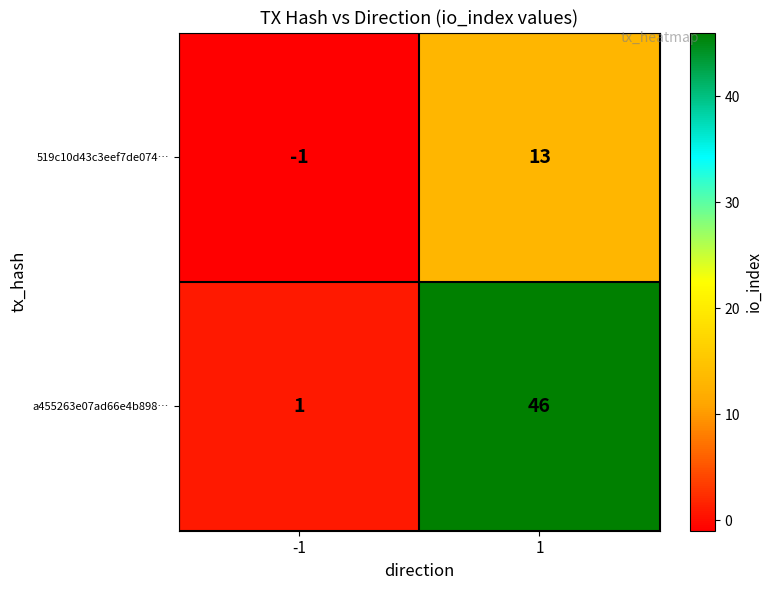

How many values in 519c10d43c3eef7de074… are below zero?

1